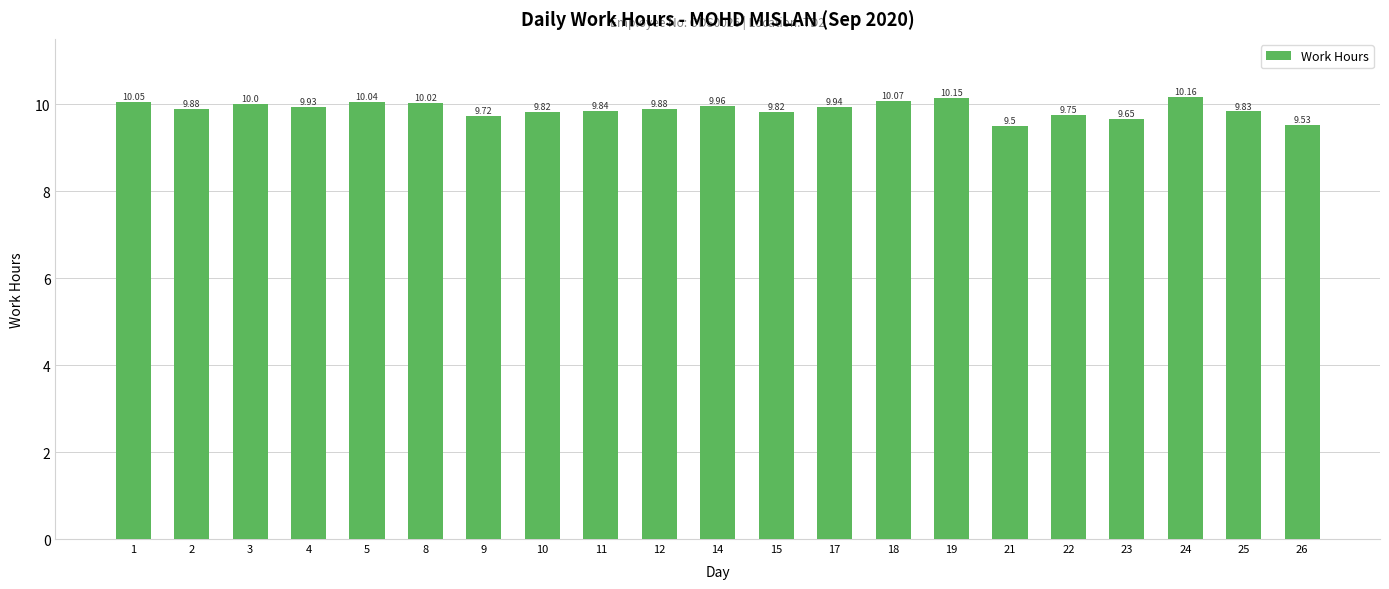

Approximately how many times larger is the value at 22 compared to 9?

1.0